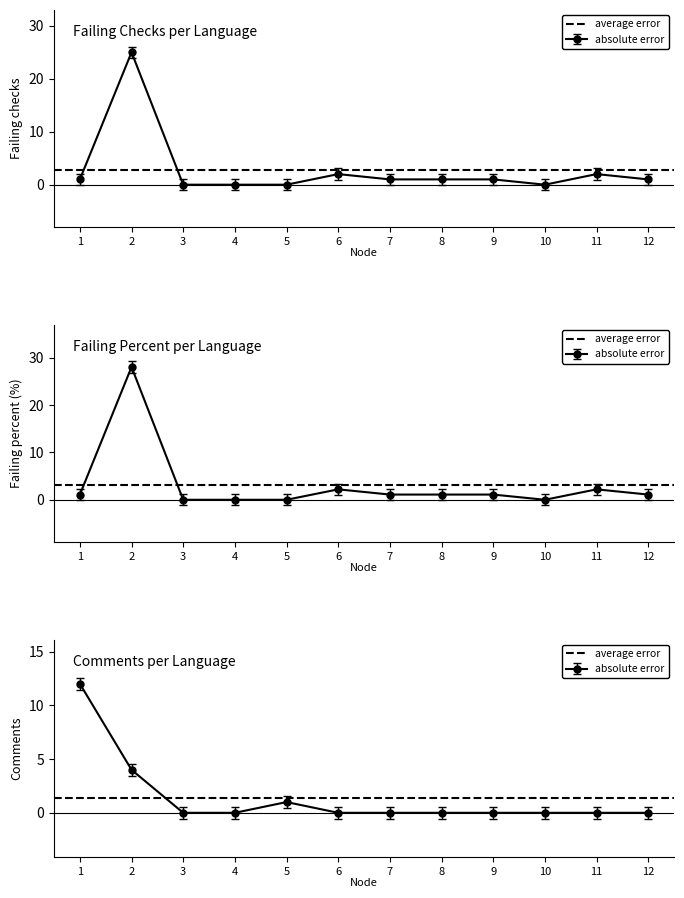

True or false: failing and failing_percent cross at least once.

False